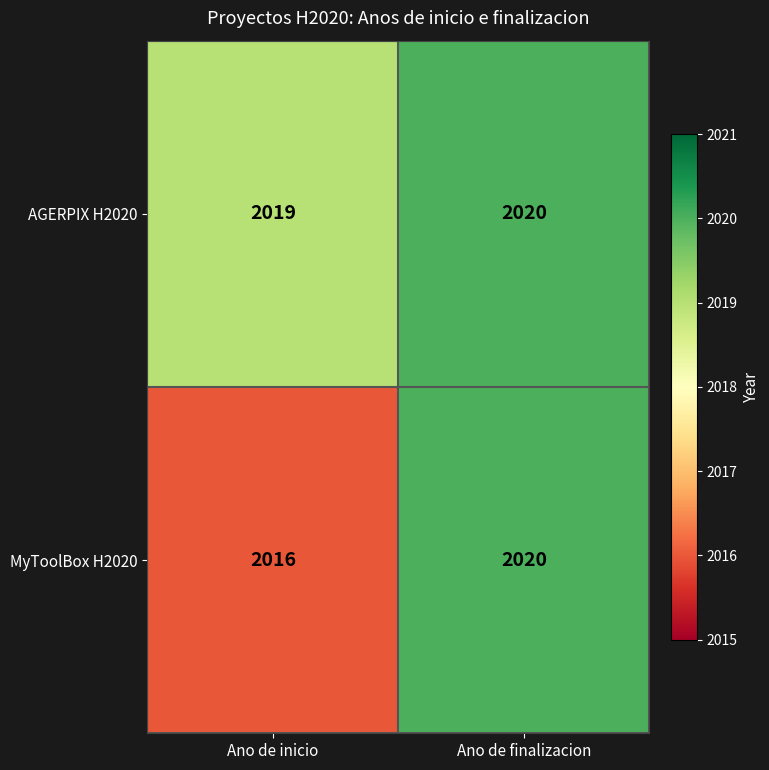

Reading right to left, transcribe all the data shown in this chart.

AGERPIX H2020: 2020	2019
MyToolBox H2020: 2020	2016